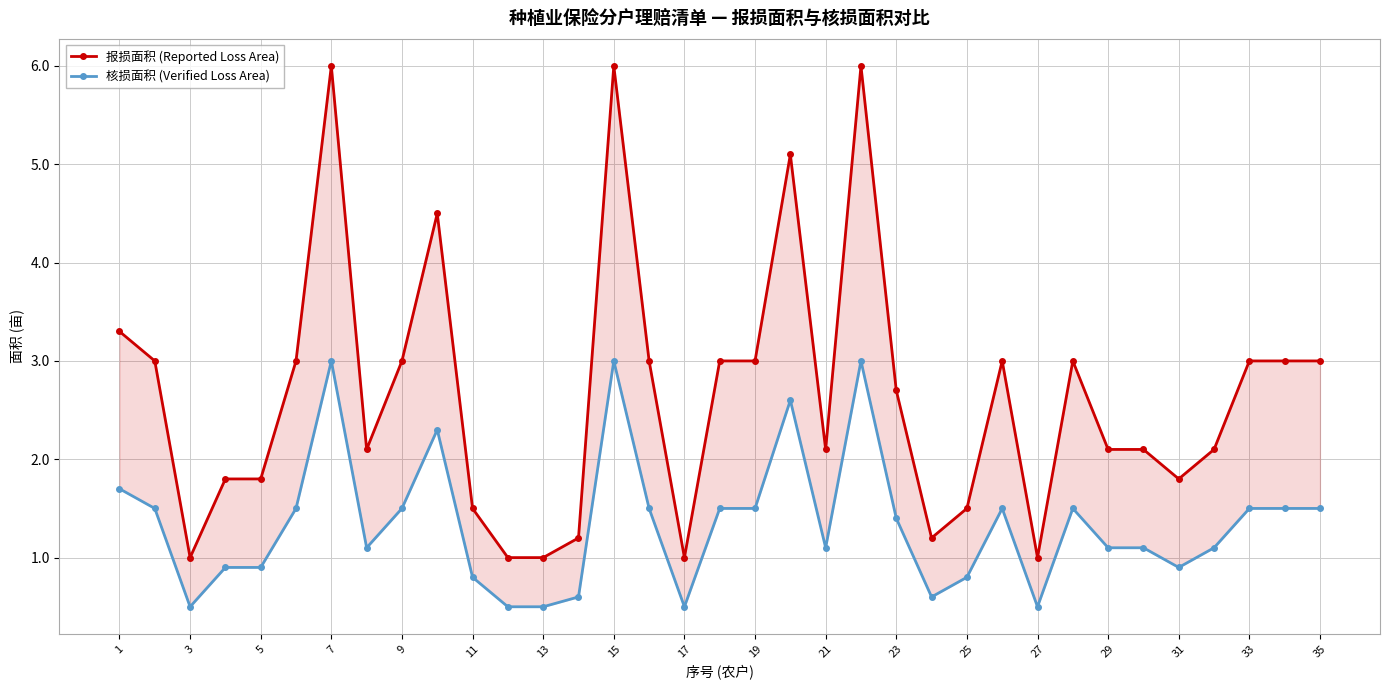

How many lines are shown in the chart?

2